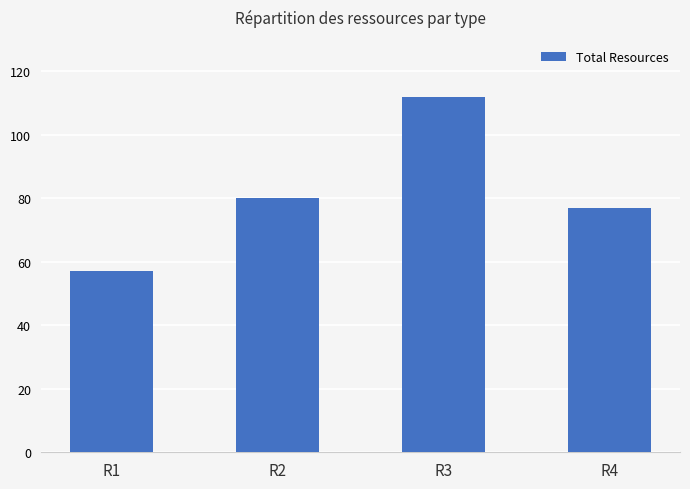

Rank the categories by value from highest to lowest.

R3, R2, R4, R1